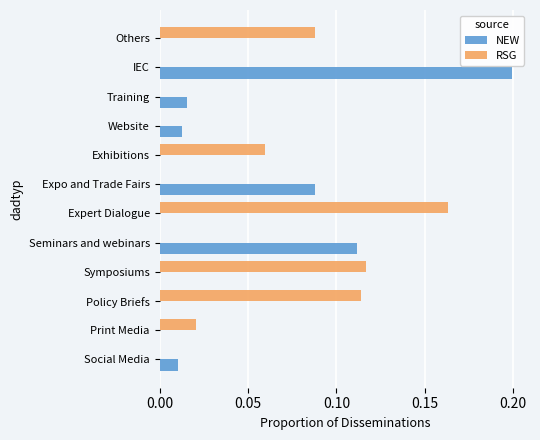

True or false: RSG has a value of 0.0 at Exhibitions.

False